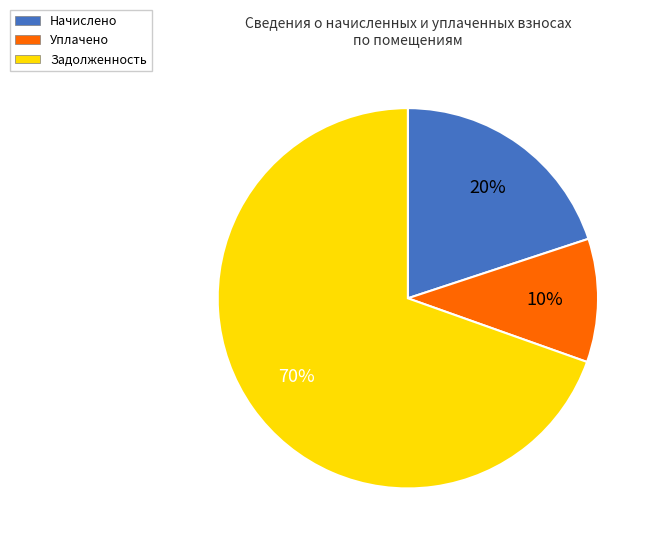

What is the largest slice in the pie chart?

Задолженность